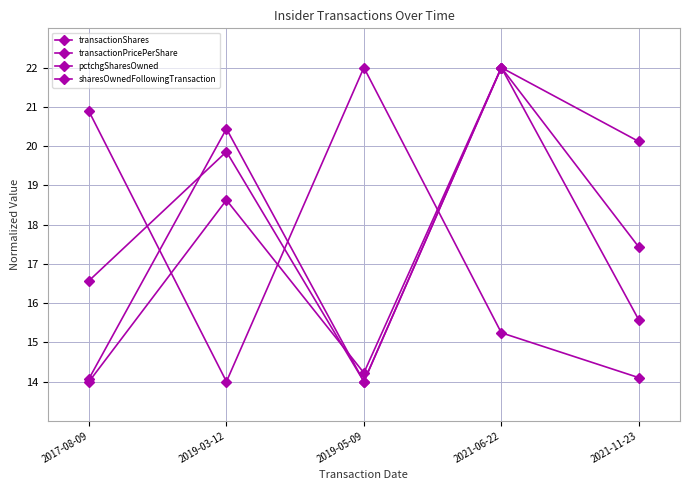

What is the total value across all series at 2021-11-23?

67.2